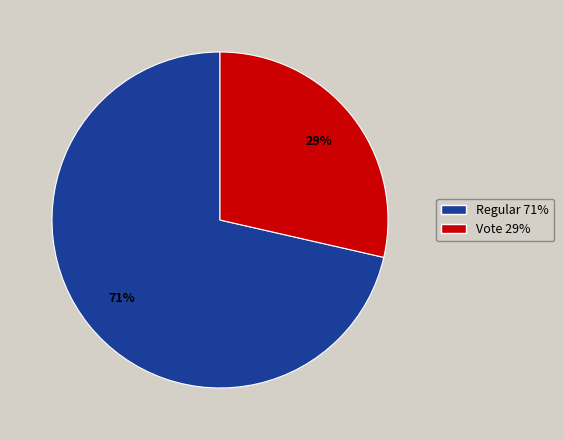

Is it true that Vote is 29% of the pie?

True